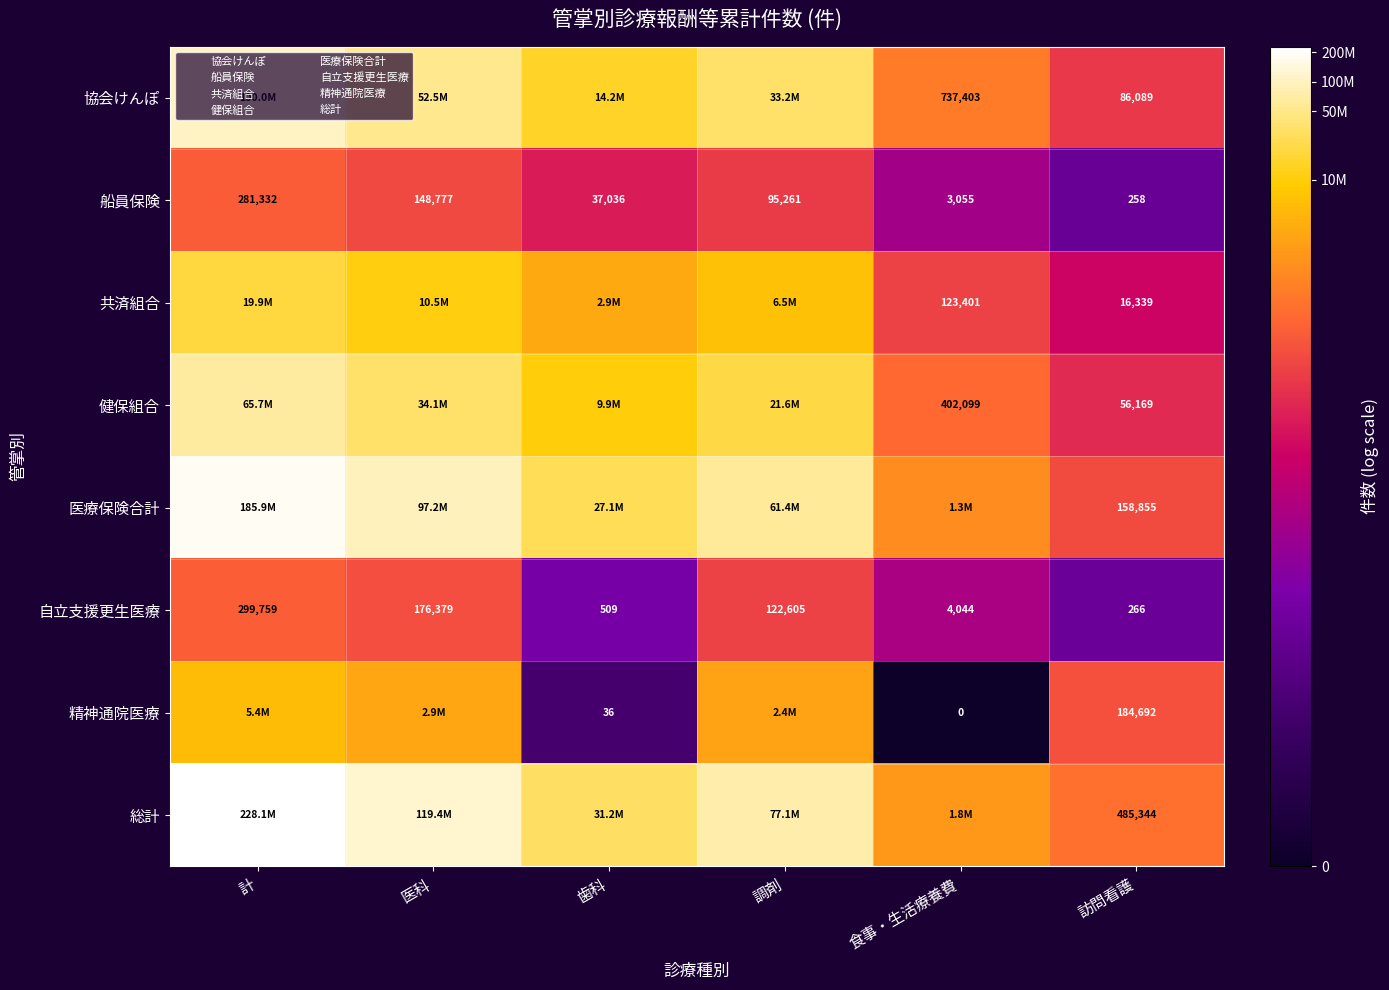

At which label does 共済組合 first exceed 15?

計